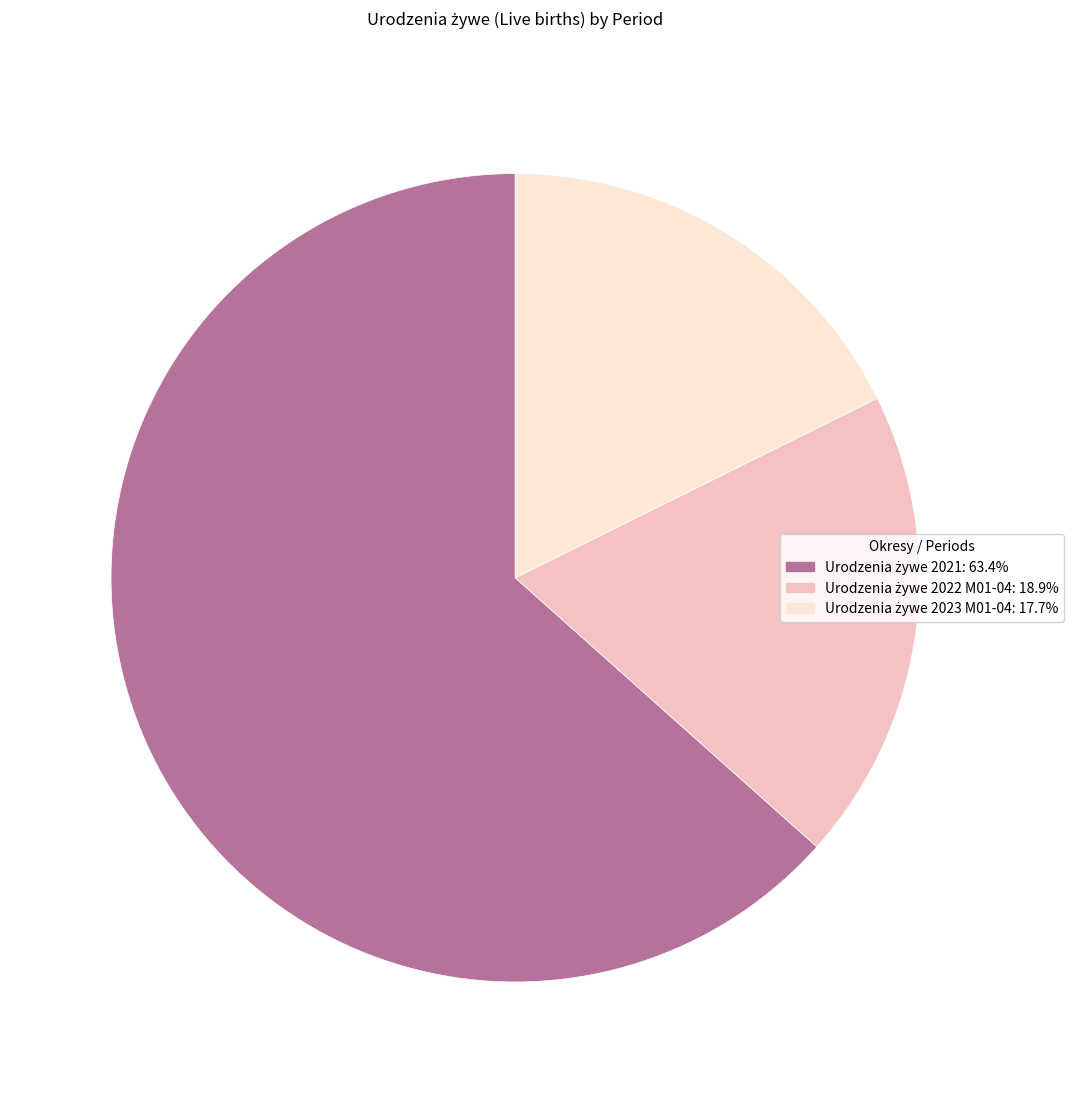

Is it true that Urodzenia żywe 2021 is 55% of the pie?

False